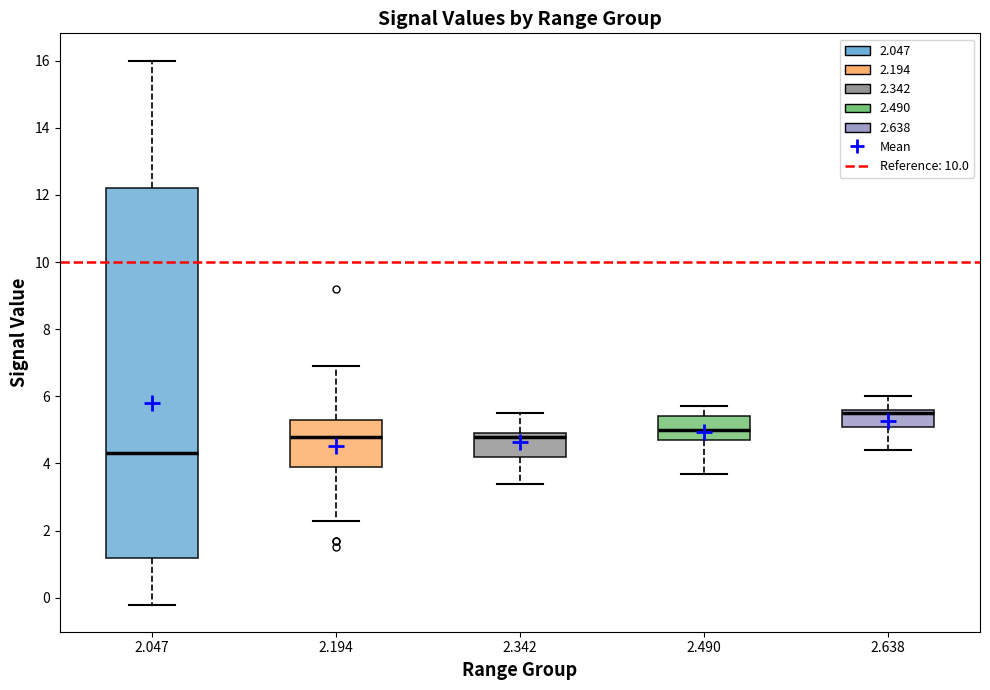

Which box has the highest median line?

2.638